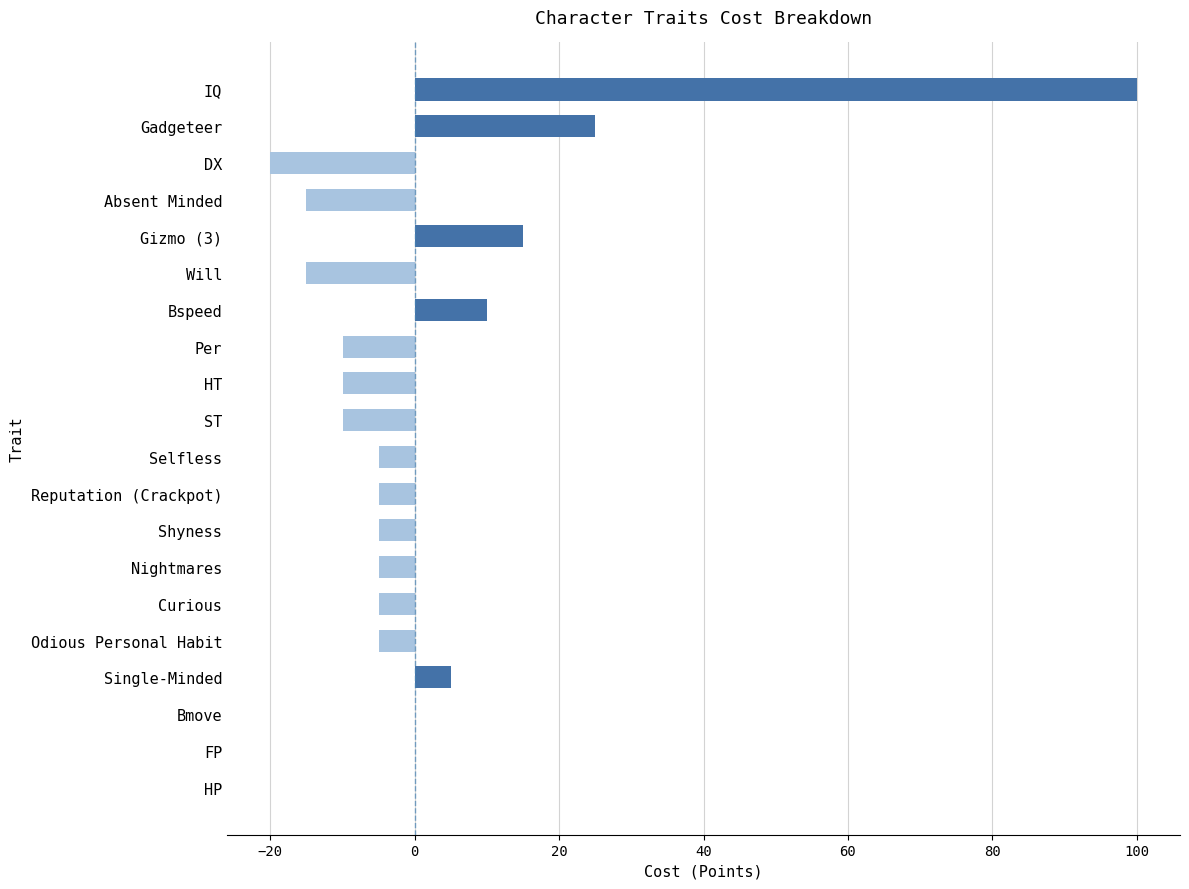

Is it true that the value at Nightmares is -5?

True